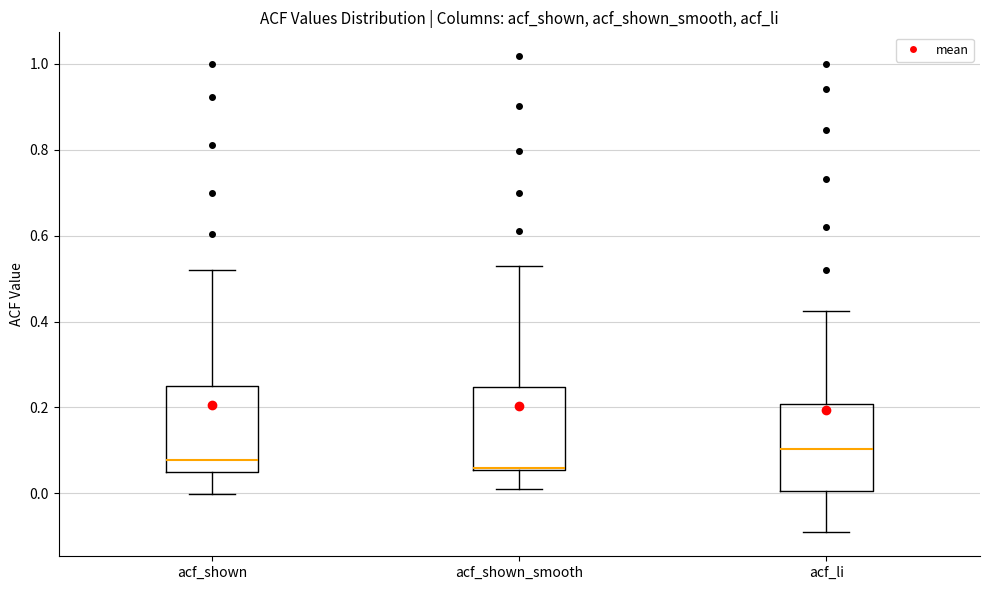

Reading left to right, transcribe this box plot: for each box, give where its median line is, the range the box spans, and where its two whiskers end, as read against the y-axis. The values are not printed on the chart, so give them approximately, as read against the axis.

acf_shown: median 0.08, box 0.04 to 0.24, whiskers 0.00 to 0.52
acf_shown_smooth: median 0.06 (just above the box's lower edge), box 0.06 to 0.24, whiskers 0.02 to 0.52
acf_li: median 0.10, box 0.00 to 0.20, whiskers -0.10 to 0.42